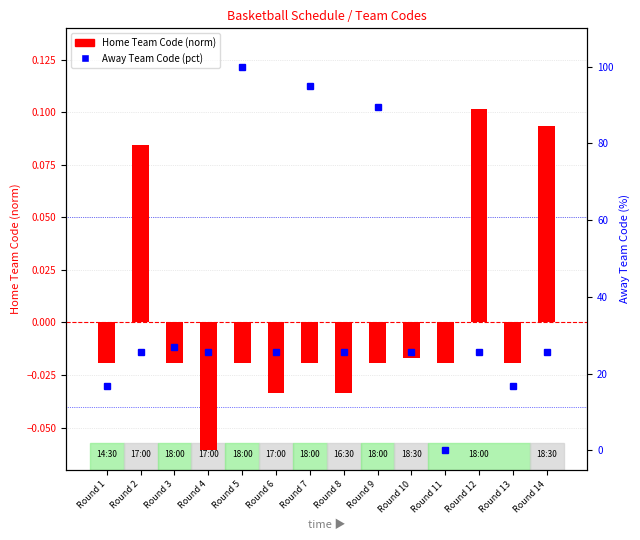

Rank the series by their average value, from lowest to highest.

Home Team Code (norm), Away Team Code (pct)